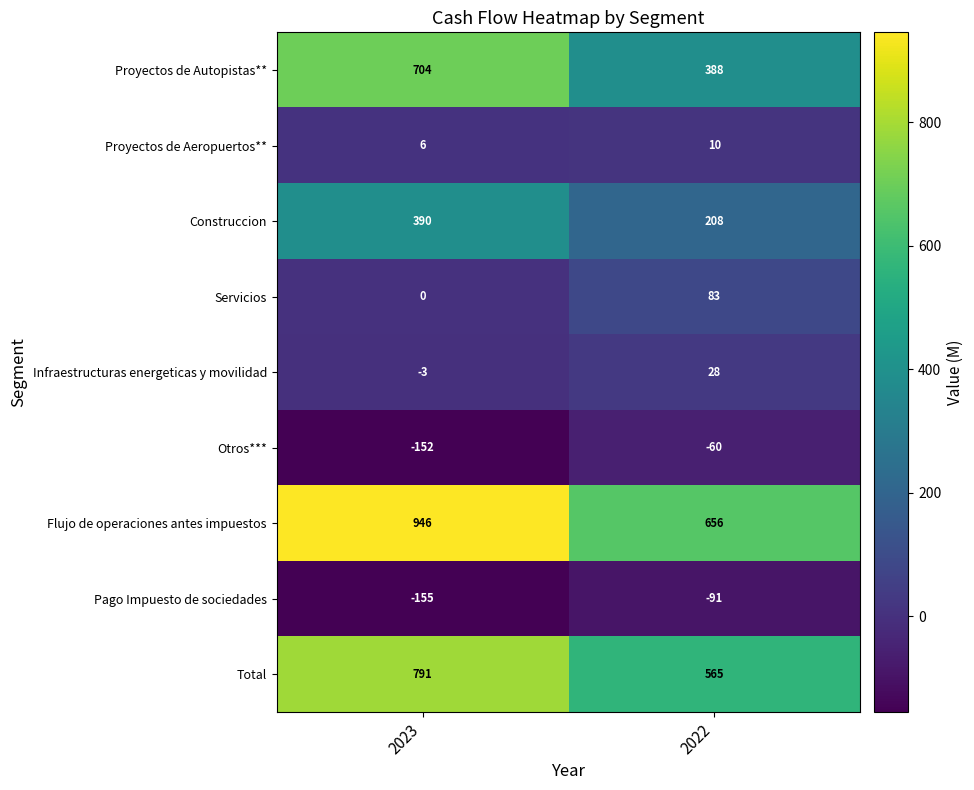

At which label is Servicios closest to 41?

2023